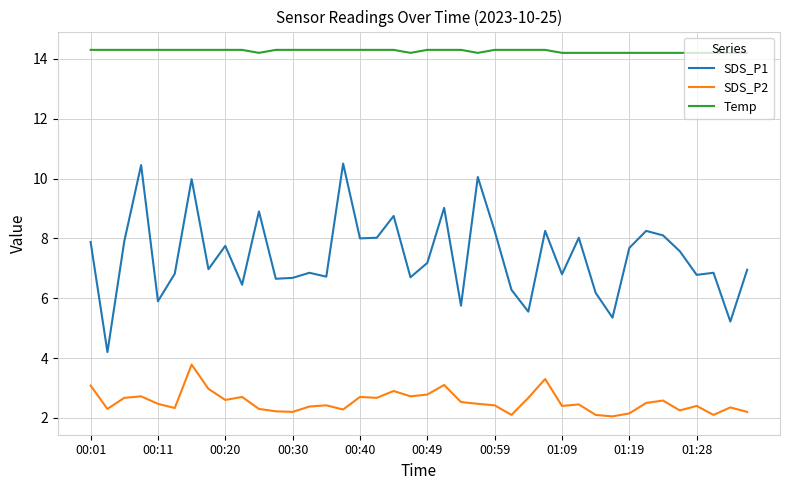

Rank the series by their average value, from lowest to highest.

SDS_P2, SDS_P1, Temp